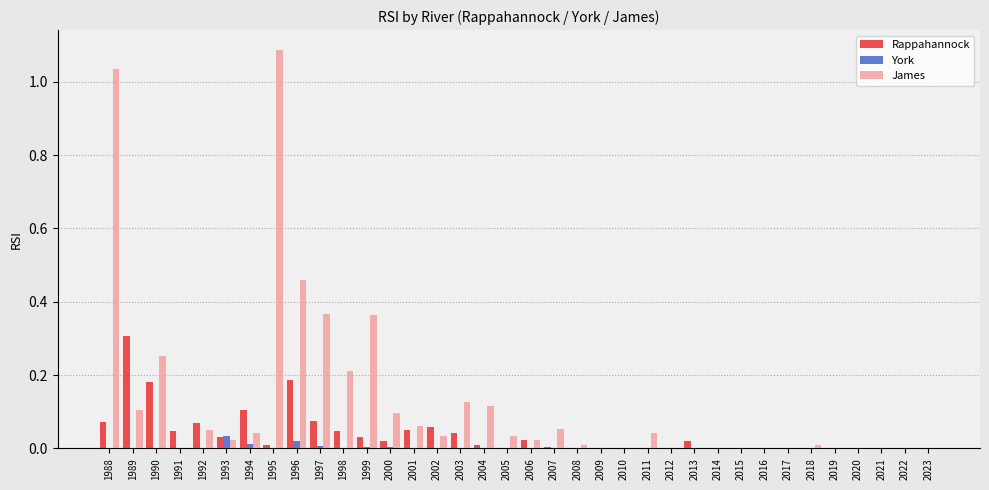

Which series has the largest total across all categories?

James